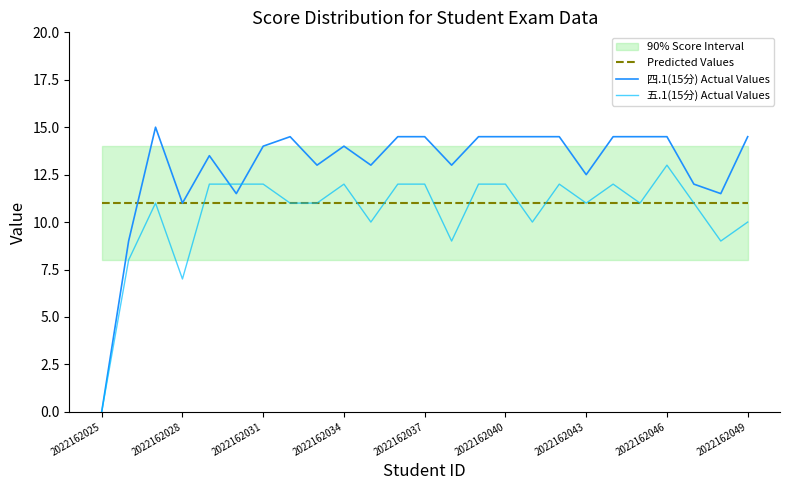

Is the value of 五.1(15分) Actual Values at 14 greater than the value of Predicted Values at 16?

Yes